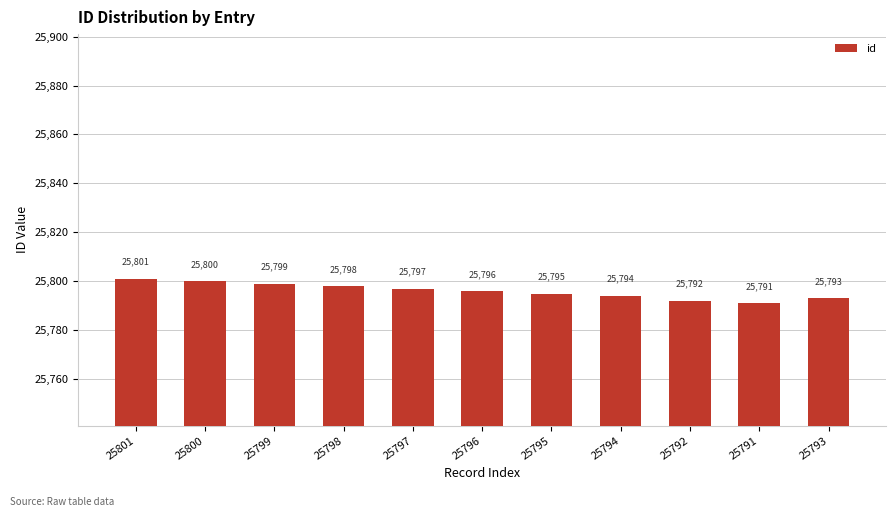

How many distinct data groups are displayed?

1